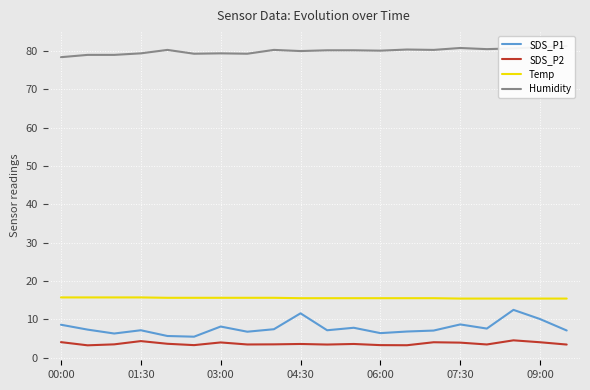

True or false: Temp has a value of 15.7 at 01:30.

True